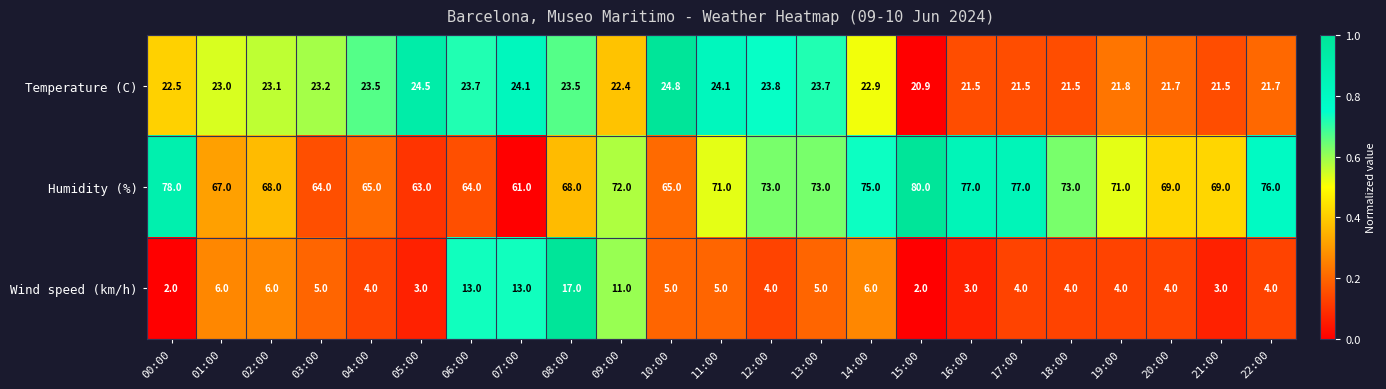

Is it true that Humidity (%) equals 38.3 at 07:00?

False